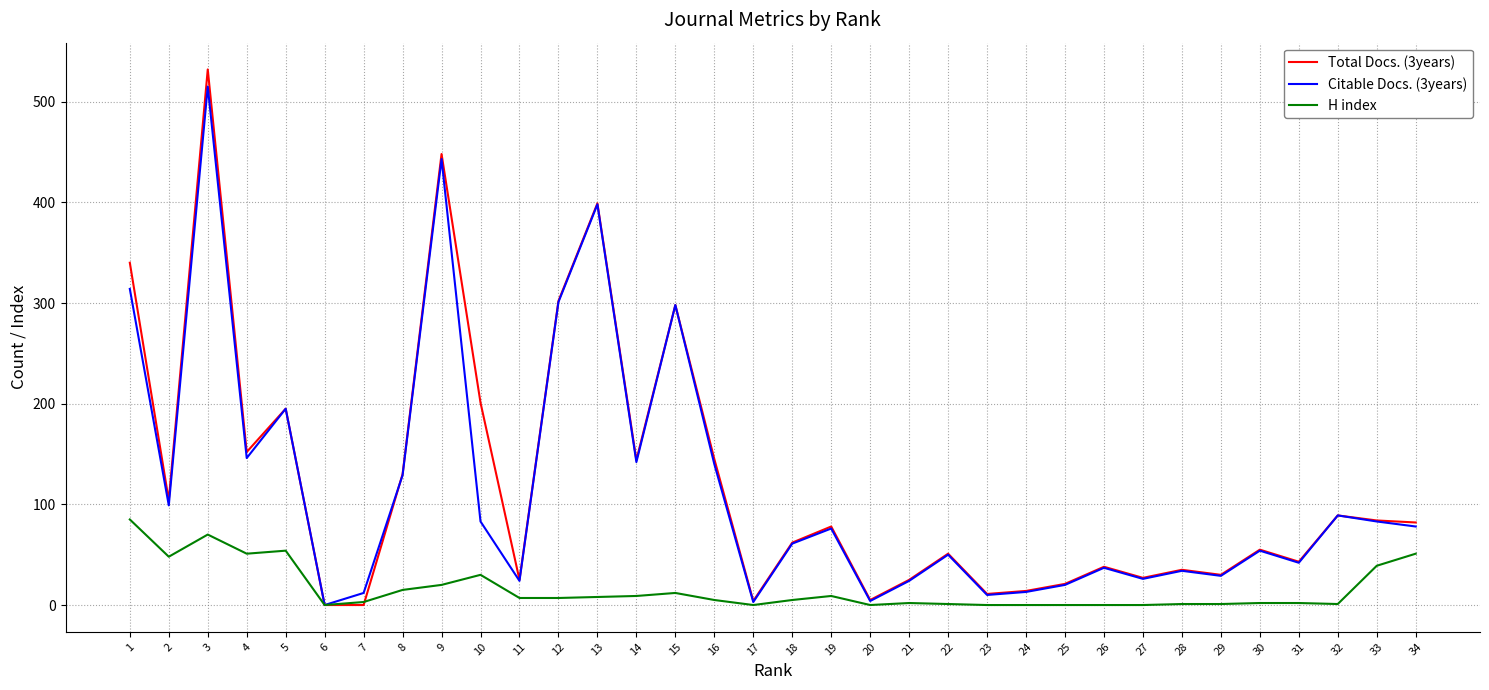

The Total Docs. (3years) series shows 0 at 7. True or false?

True